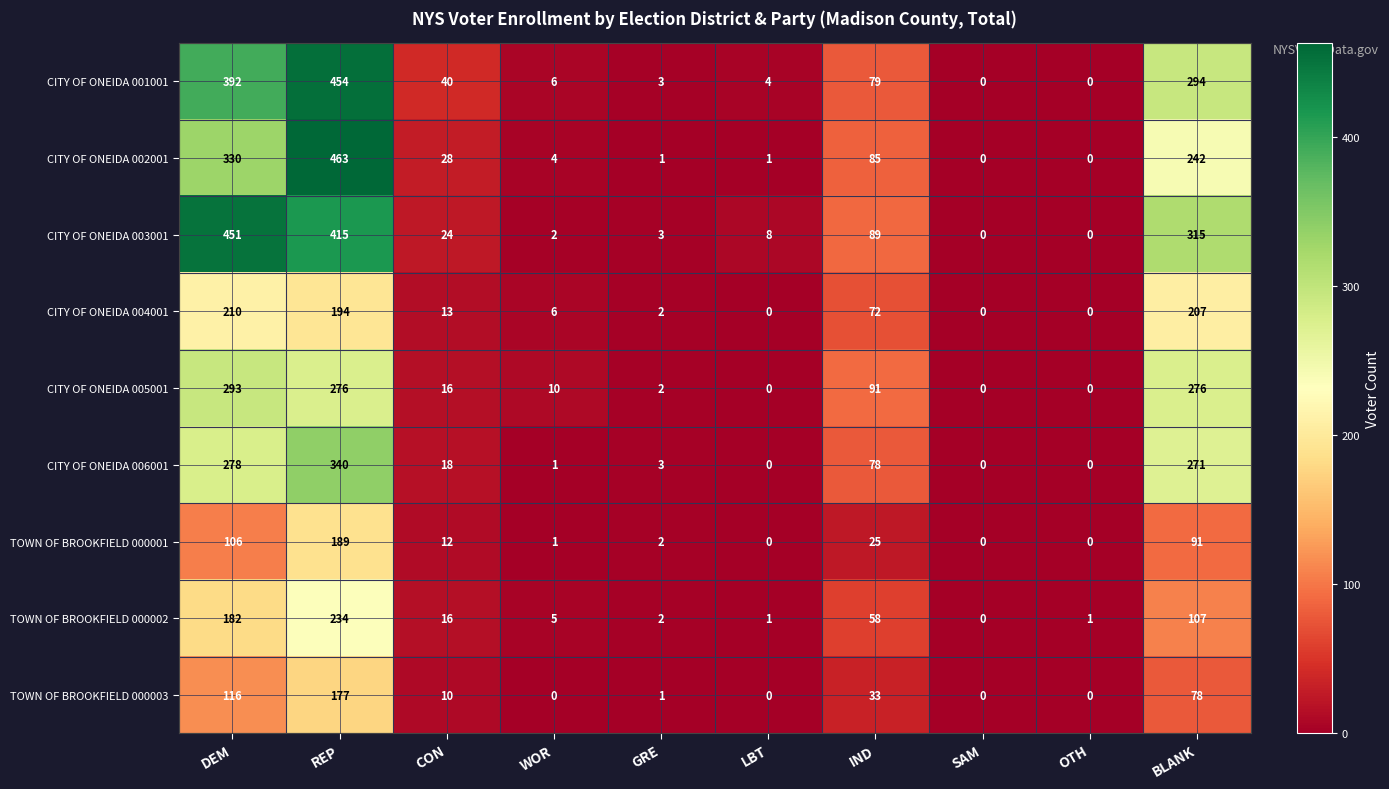

How many categories are shown in the chart?

10